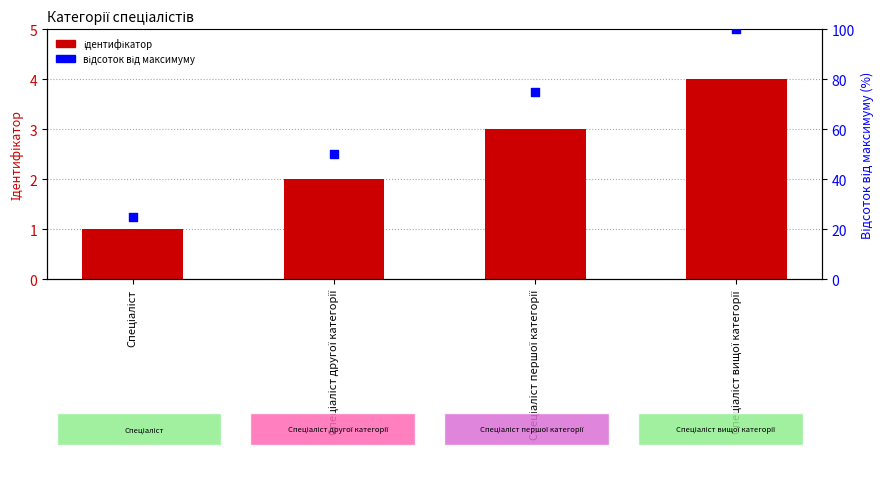

Is the value of Відсоток від максимуму at Спеціаліст greater than the value of Ідентифікатор at Спеціаліст вищої категорії?

Yes